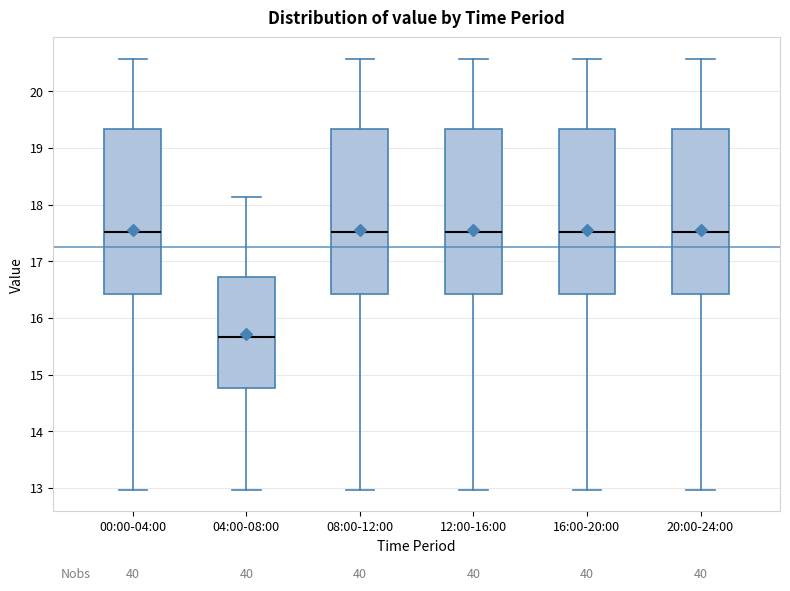

Where is the lower edge of the box for 00:00-04:00 on the y-axis? The values are not printed on the chart, so give them approximately, as read against the axis.

16.4